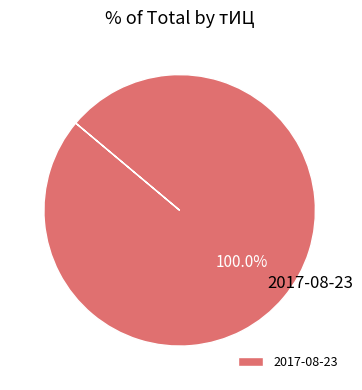

Is there a majority slice in this chart?

Yes